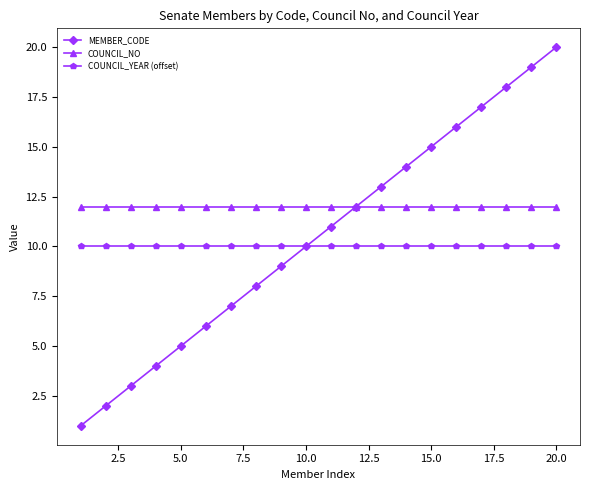

Rank the series by their maximum value, from highest to lowest.

MEMBER_CODE, COUNCIL_NO, COUNCIL_YEAR (offset)